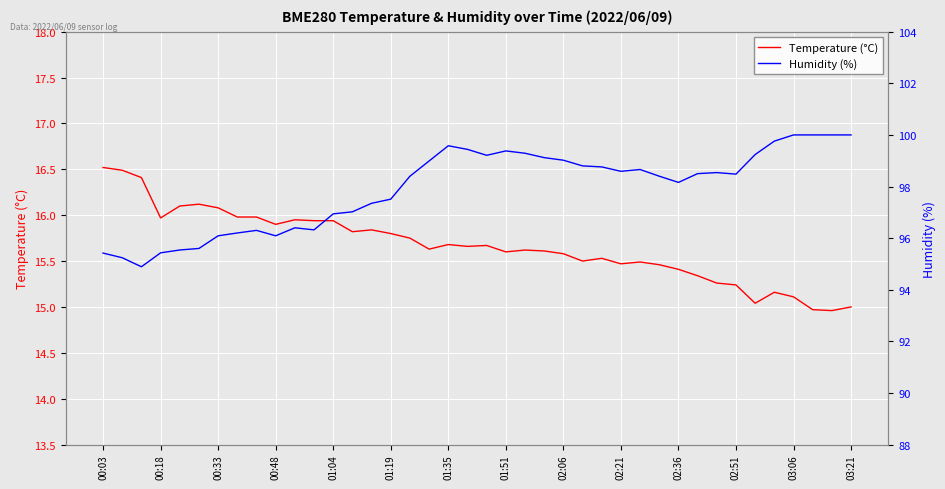

What is the highest value of the Temperature (°C) series?

16.5